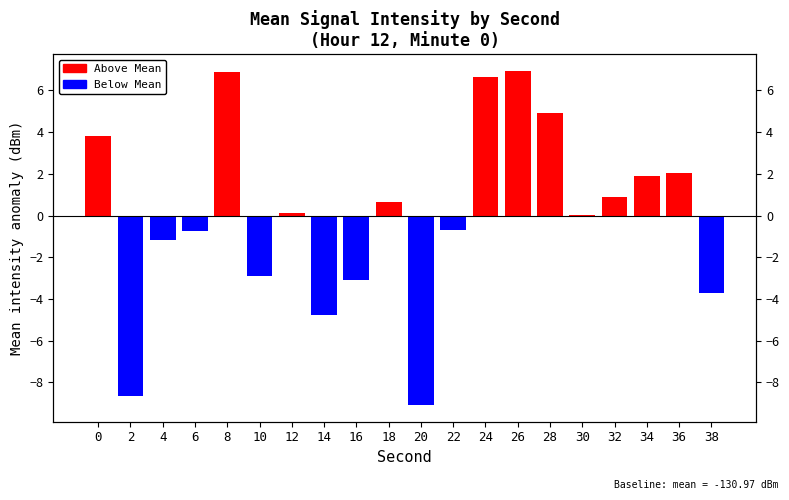

True or false: the data shows 1.9 at 34.

True